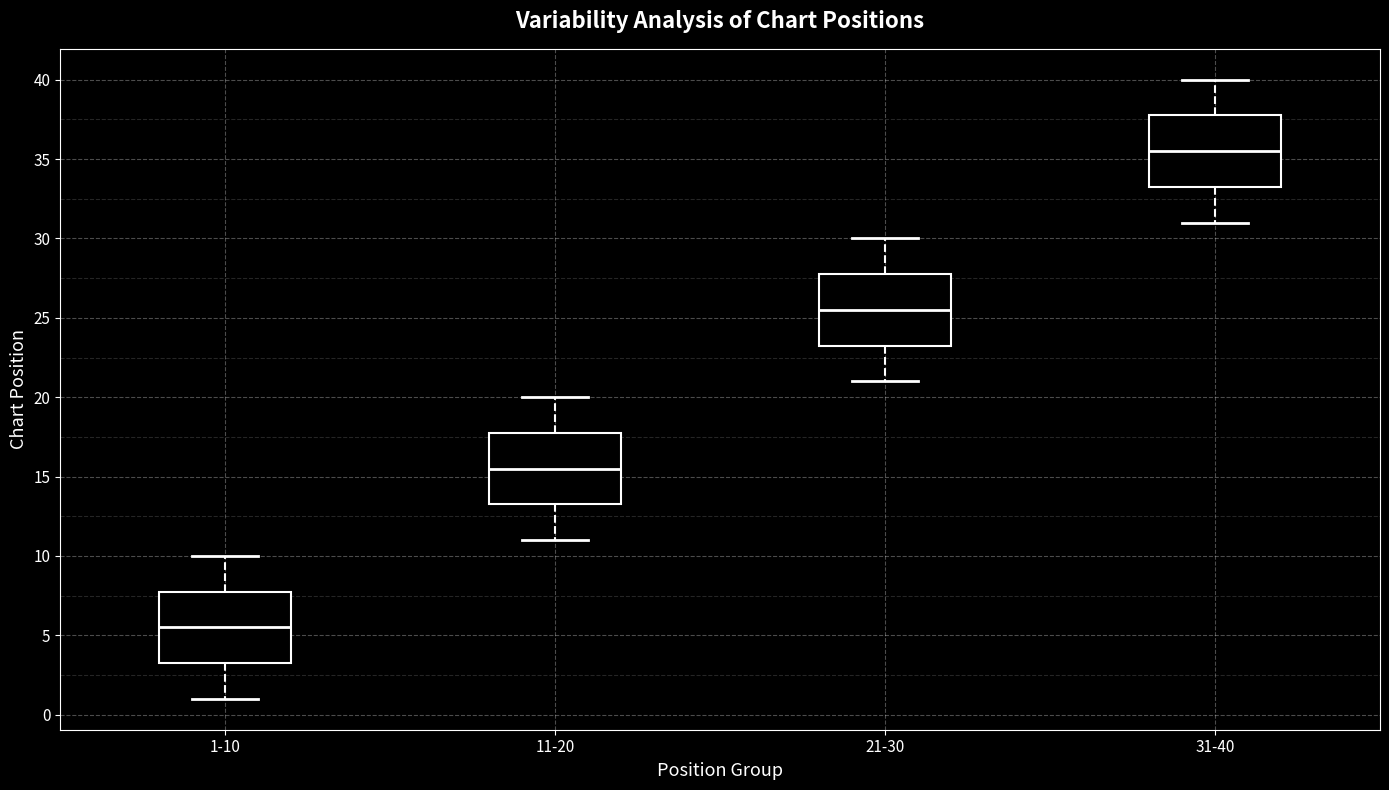

Reading left to right, read every box against the y-axis: the position of its median line, the range the box covers, and the ends of its whiskers. The values are not printed on the chart, so give them approximately, as read against the axis.

1-10: median 5.5, box 3.5 to 8.0, whiskers 1.0 to 10.0
11-20: median 15.5, box 13.5 to 18.0, whiskers 11.0 to 20.0
21-30: median 25.5, box 23.5 to 28.0, whiskers 21.0 to 30.0
31-40: median 35.5, box 33.5 to 38.0, whiskers 31.0 to 40.0